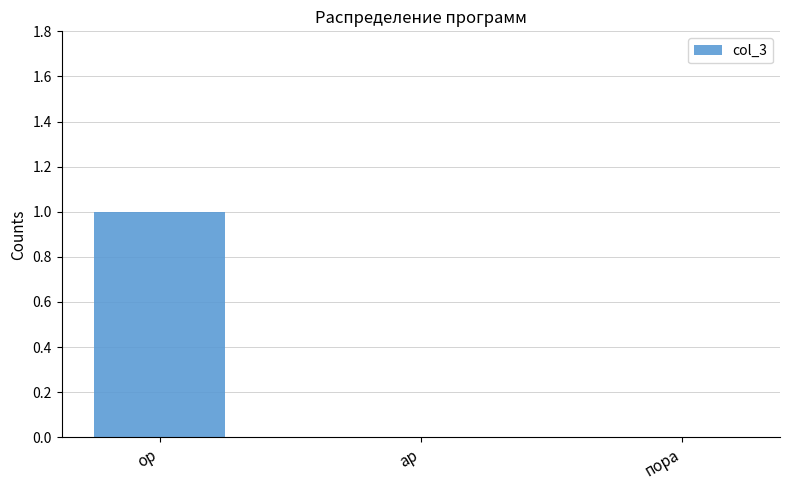

The chart shows a value of 0 at ар. True or false?

True